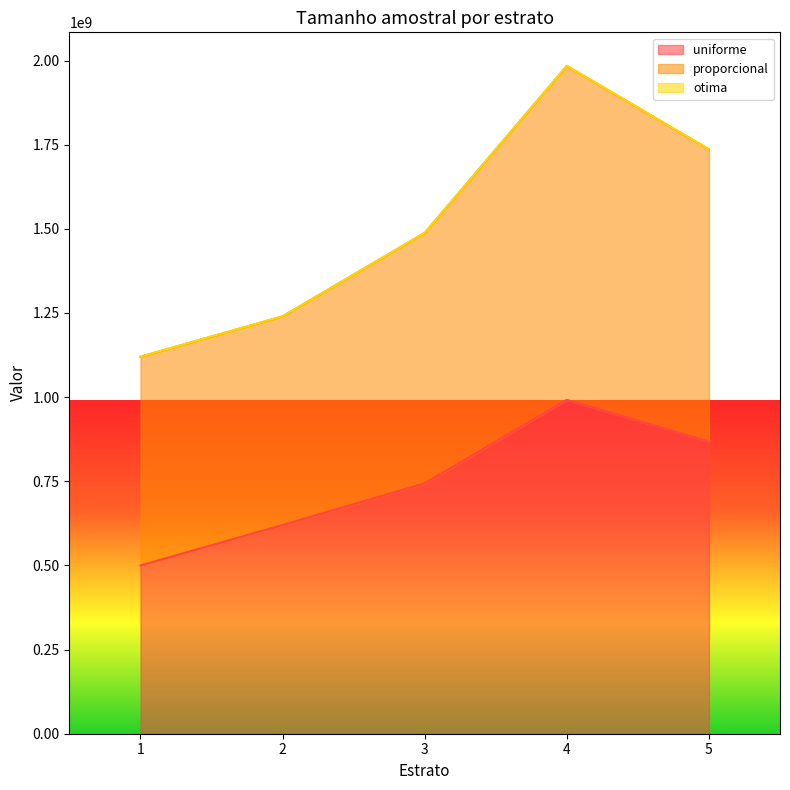

Where is uniforme nearest to the value 746000000?

3